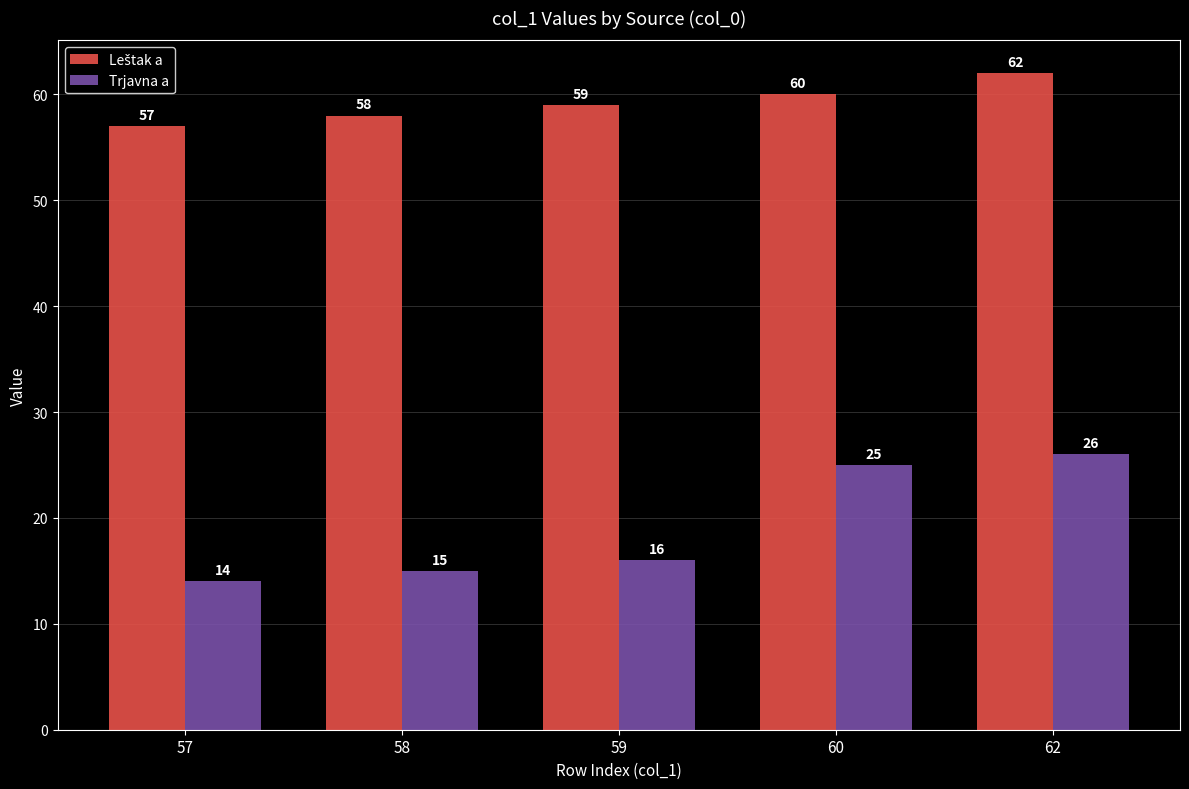

At how many categories does at least one series exceed 49?

5